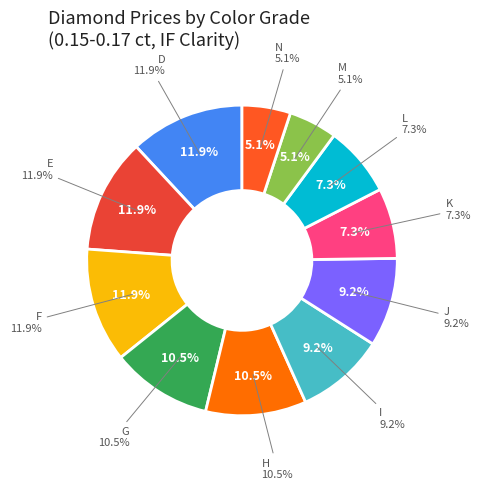

What is the ratio of the value at F to the value at M?

2.4